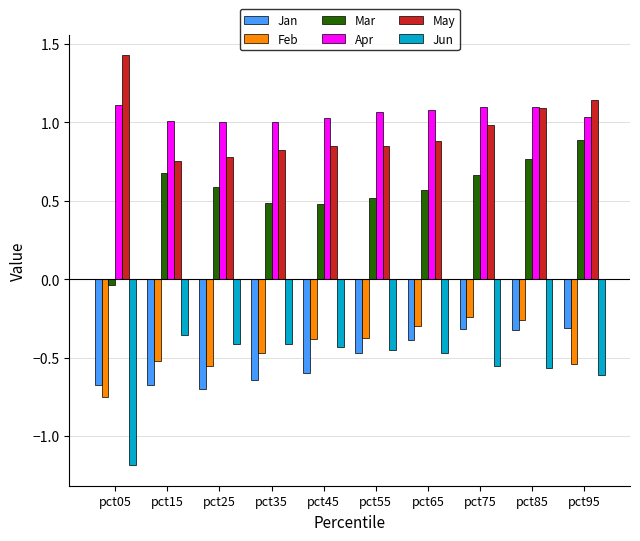

What is the sum of the May values at pct85 and pct15?

1.8